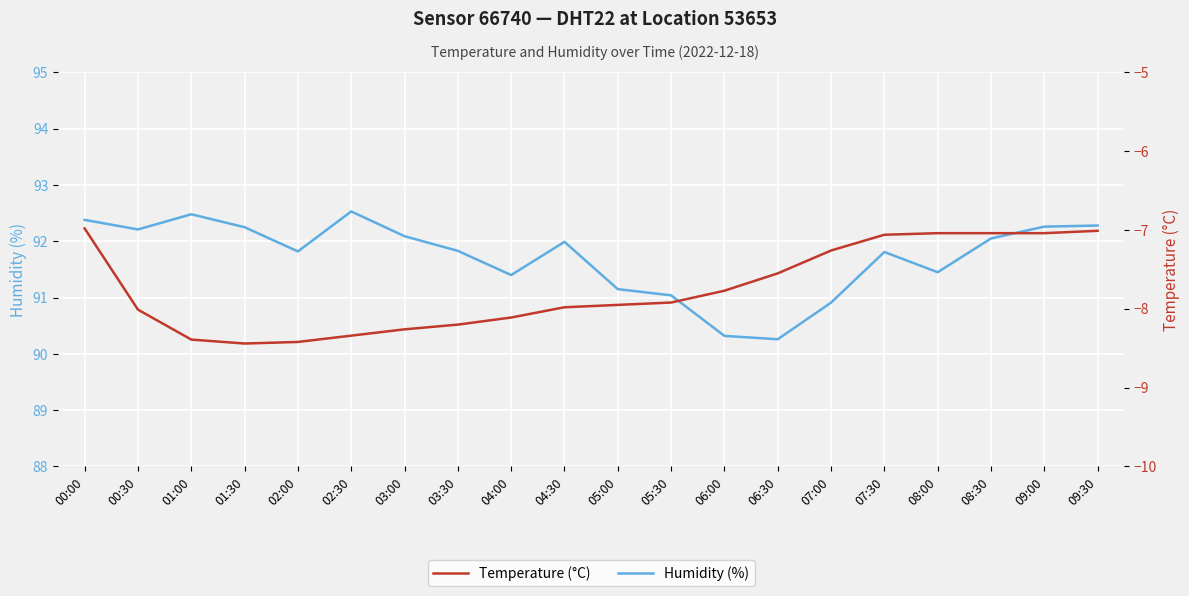

At how many categories does at least one series exceed 48?

20